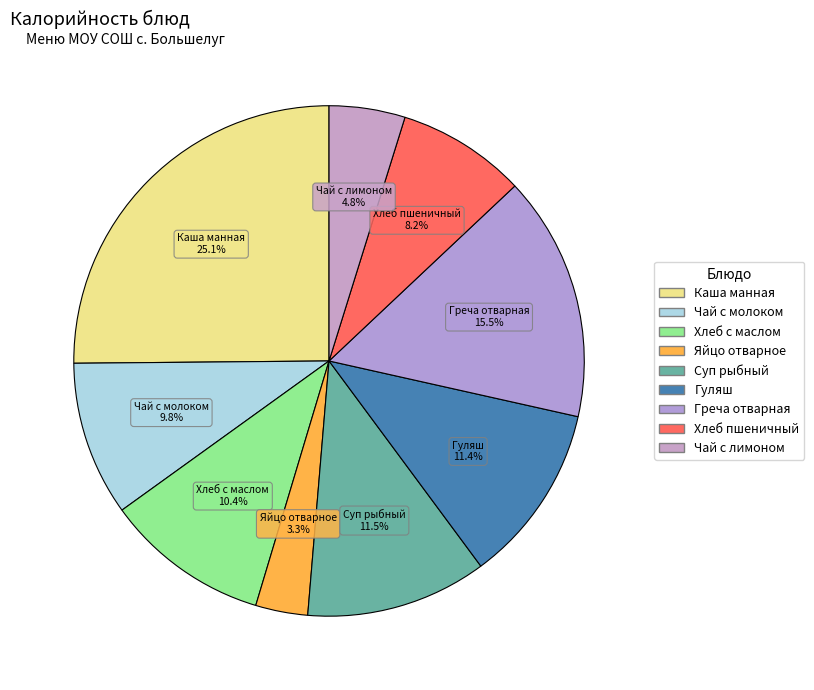

How many slices are in this pie chart?

9